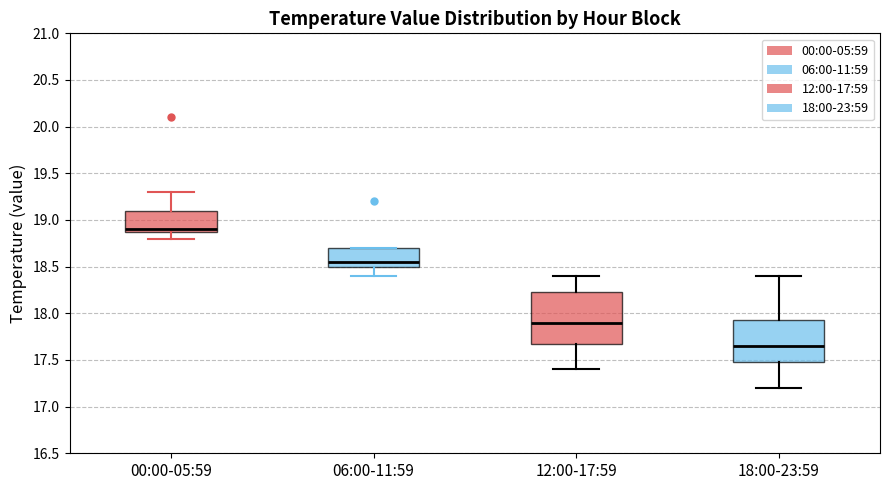

Which box's median line is the highest?

00:00-05:59